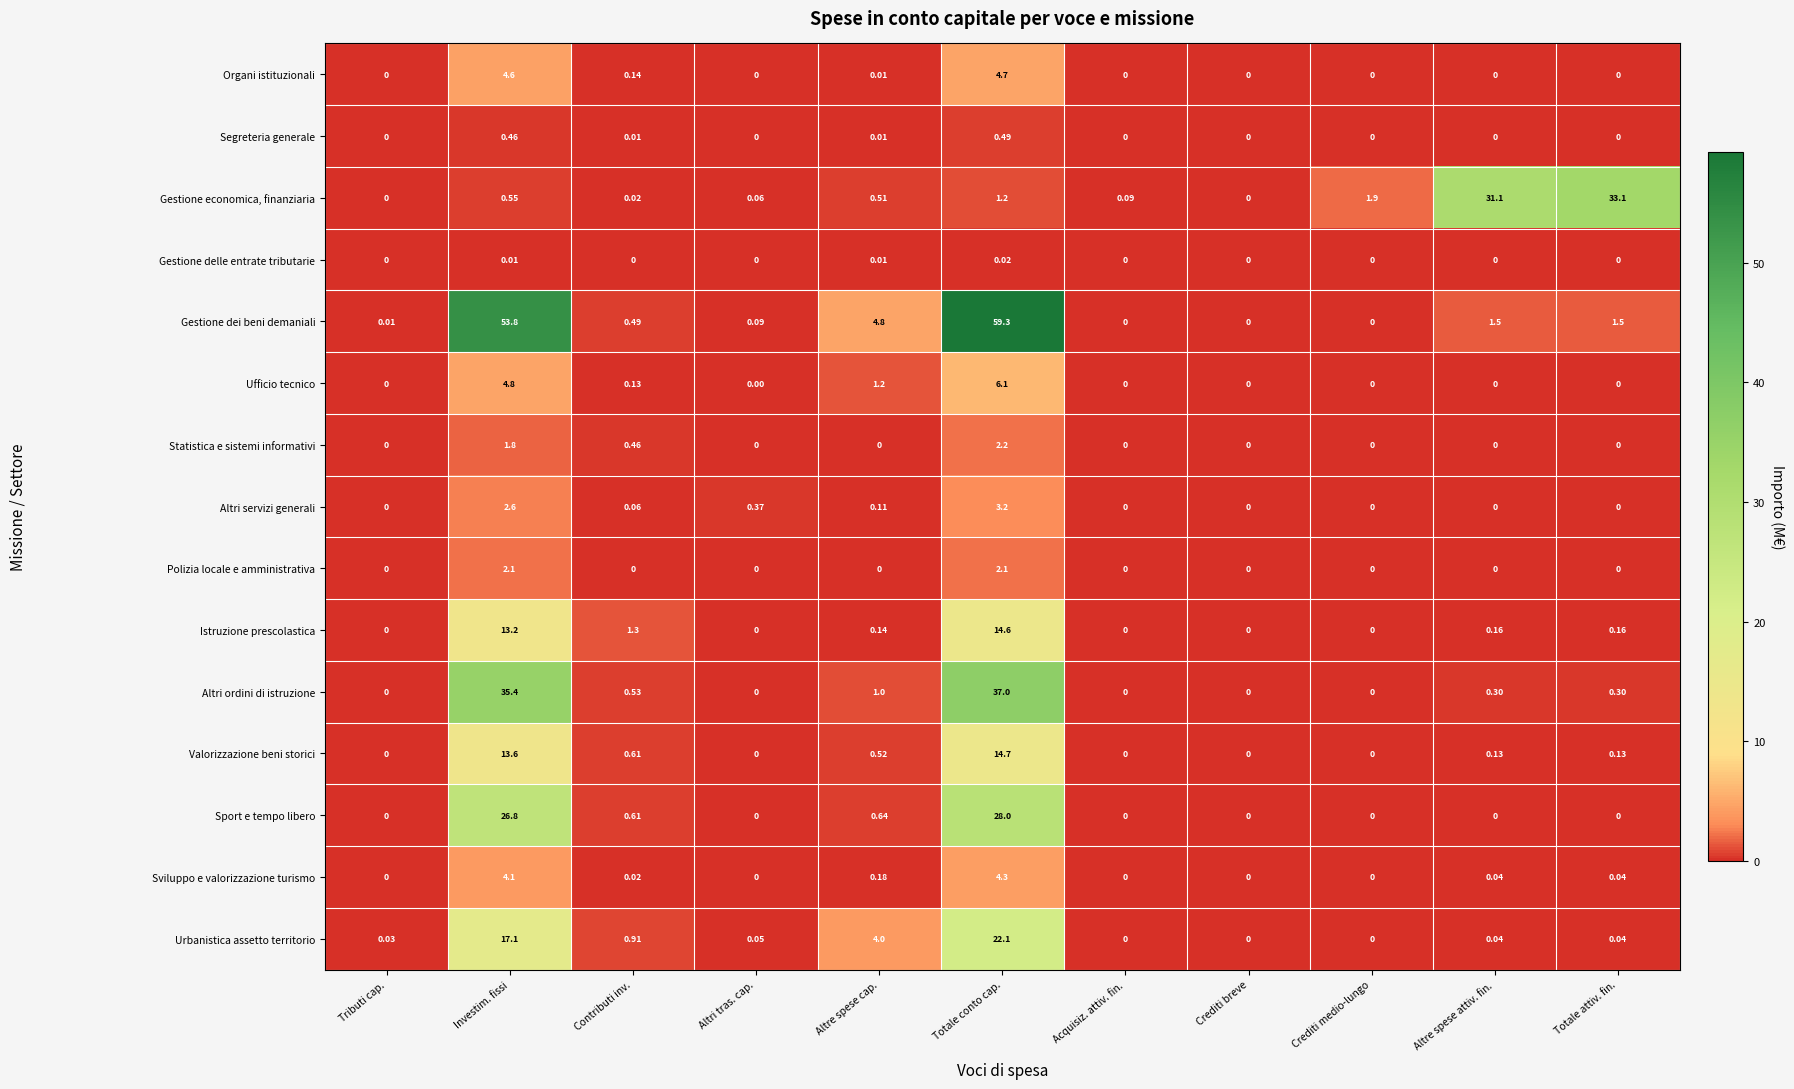

At which label is Organi istituzionali closest to 2?

Contributi inv.